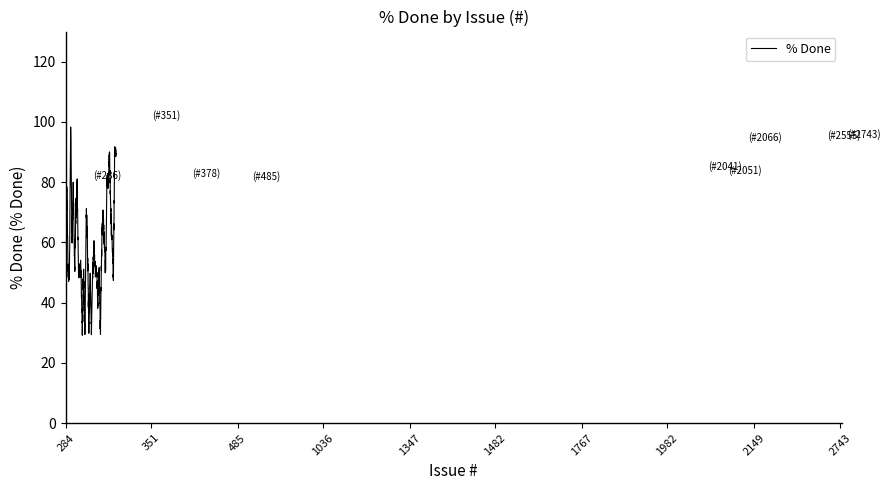

What is the smallest value displayed?

29.2